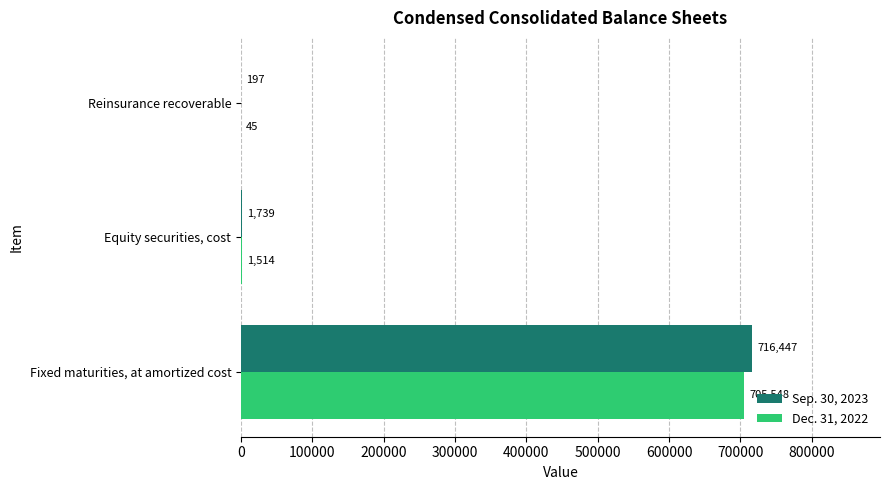

At which label does Sep. 30, 2023 reach its peak?

Fixed maturities, at amortized cost